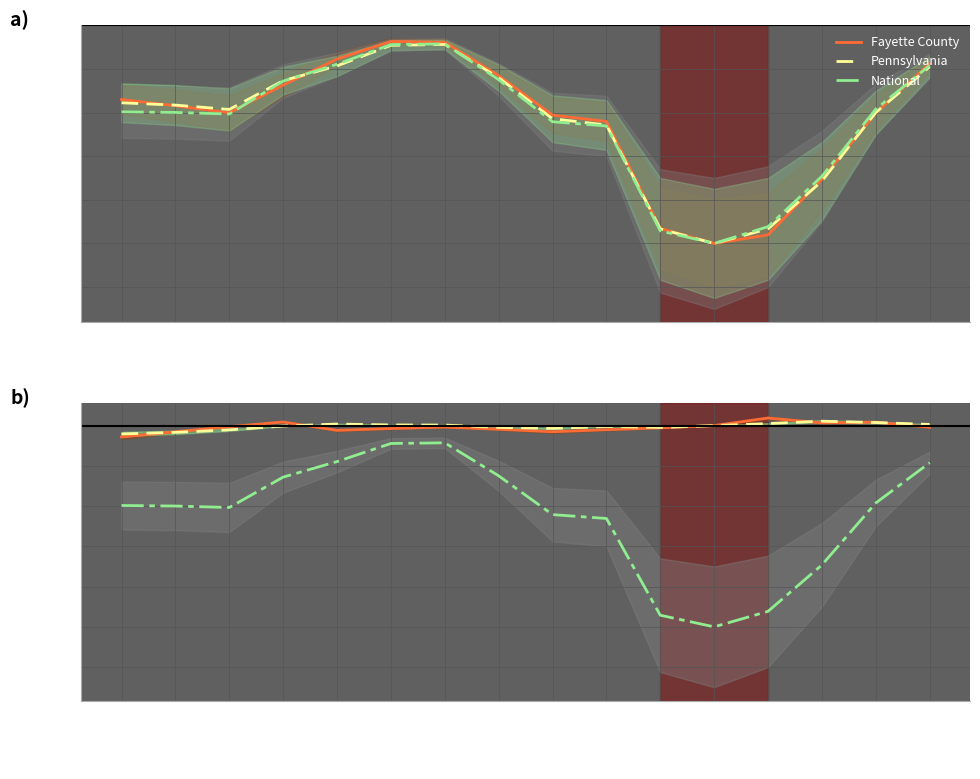

At how many categories does at least one series exceed -4?

16